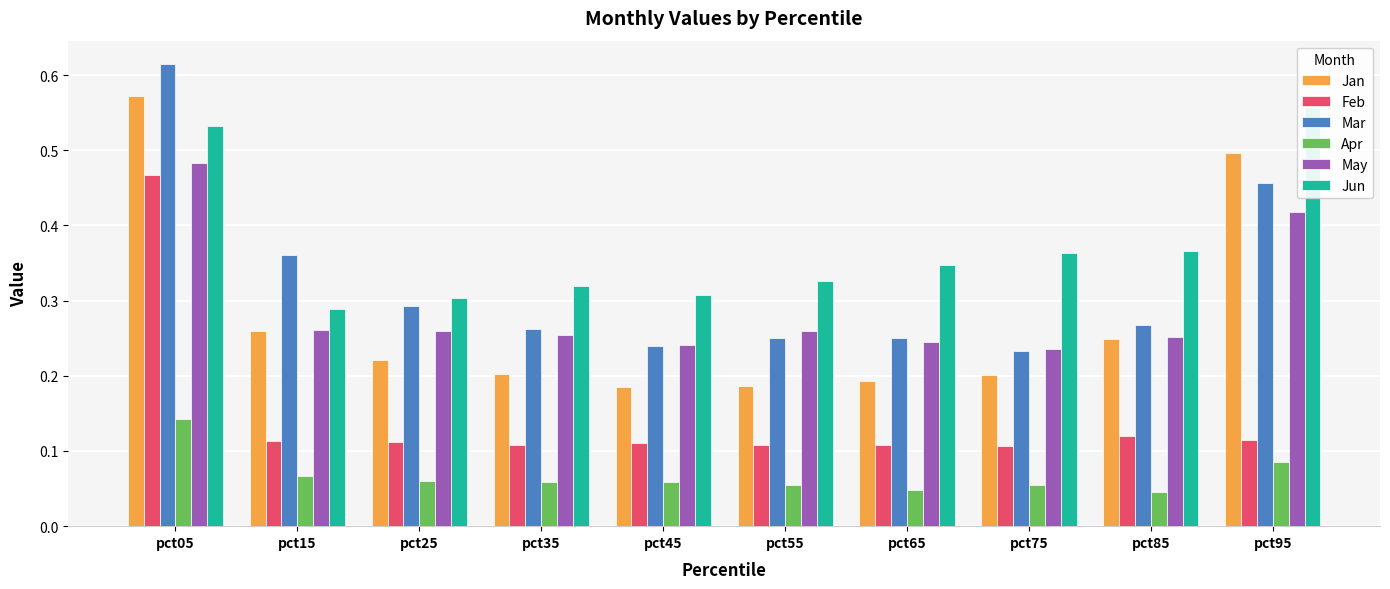

Is it true that May equals 0.5 at pct05?

True